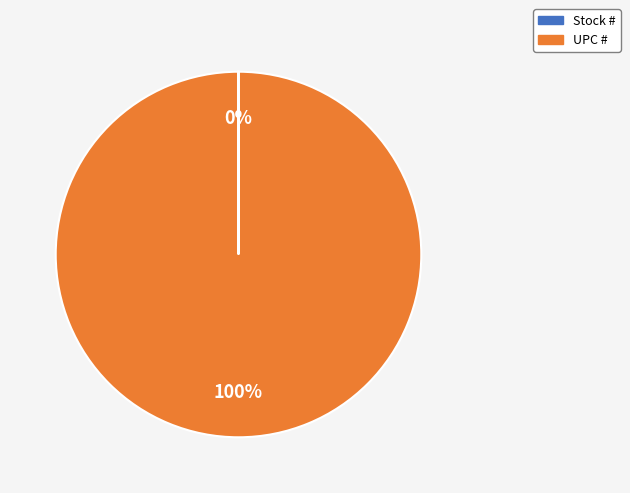

To the nearest percent, what is the difference between the largest and smallest slice percentages?

100%